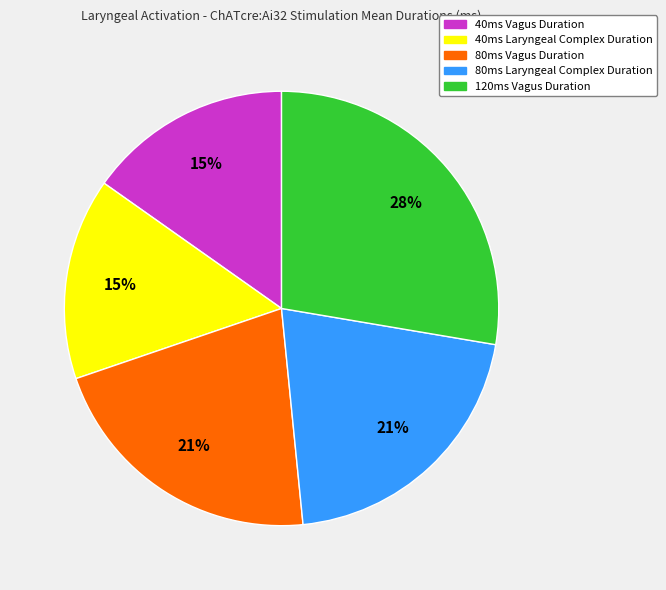

Combined, do 80ms Vagus Duration and 80ms Laryngeal Complex Duration account for over 50%?

No